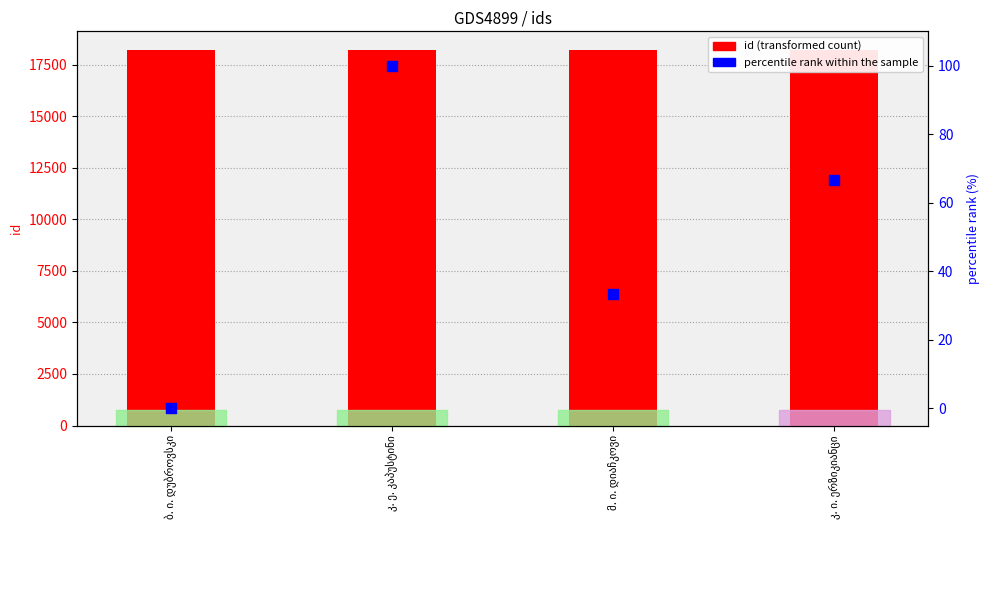

At which category is the sum across all series the highest?

კ. ე. კაპუსტინი